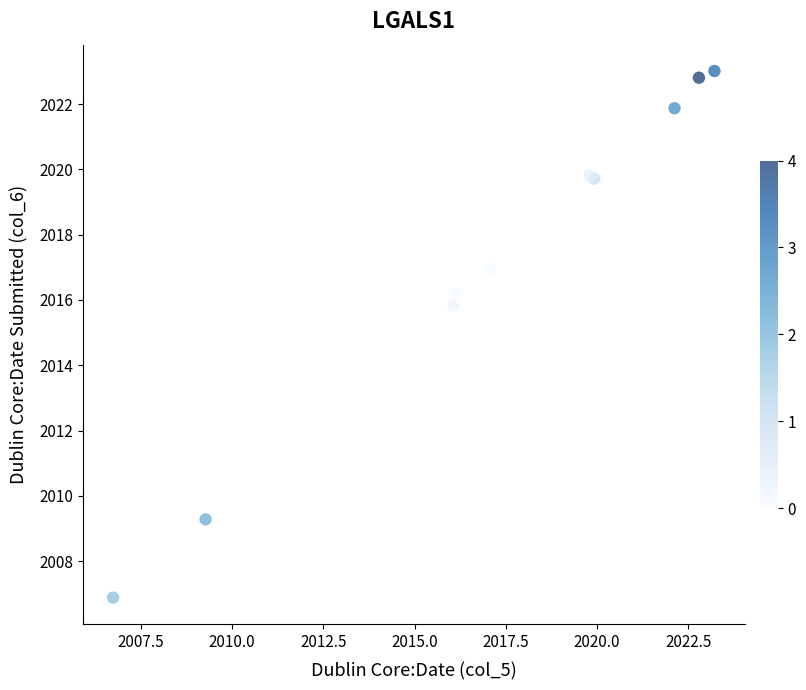

What Y value in the scatter plot is closest to 2014?

2015.8